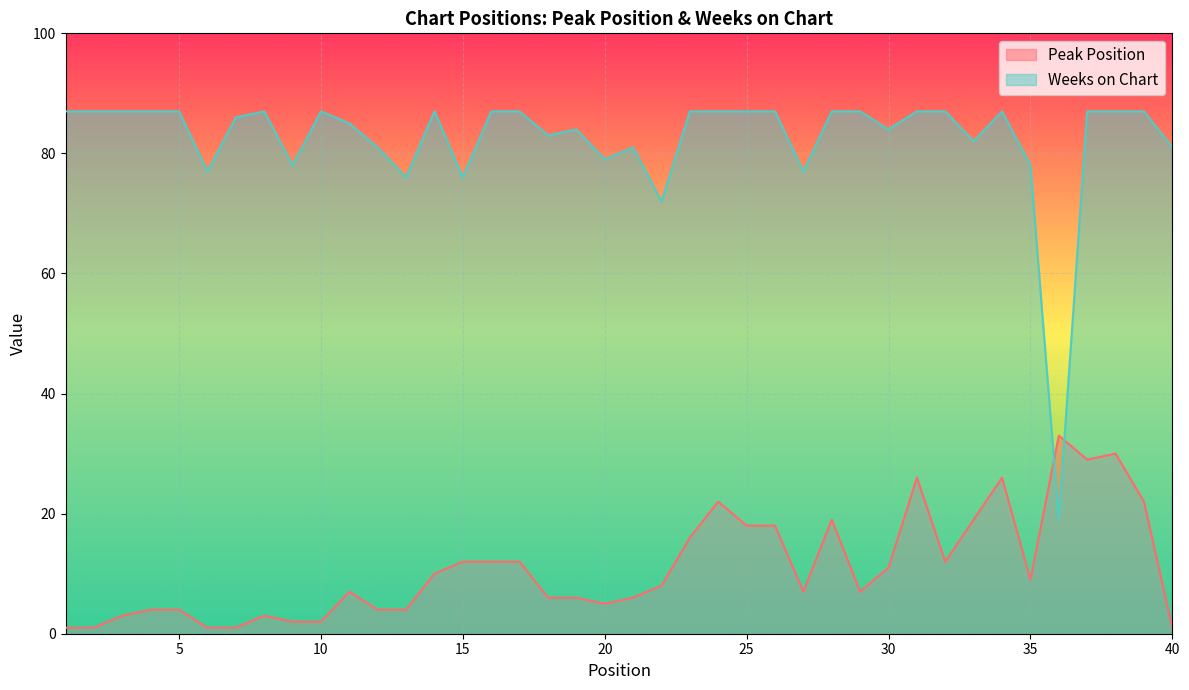

The Peak Position series shows 4 at 14. True or false?

False